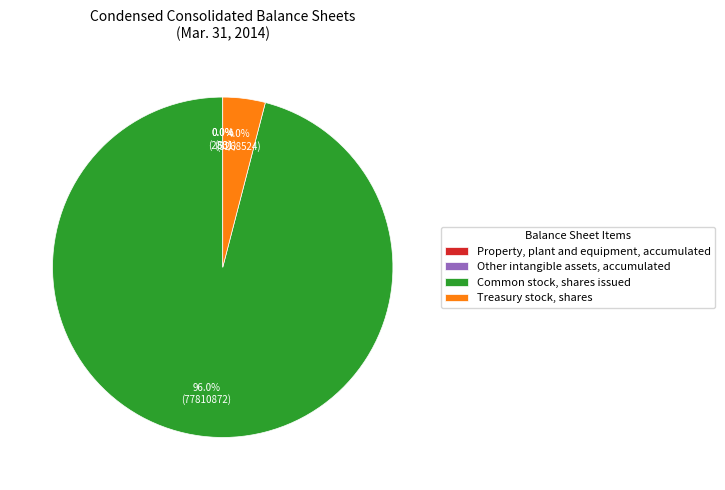

Which slice is the largest?

Common stock, shares issued